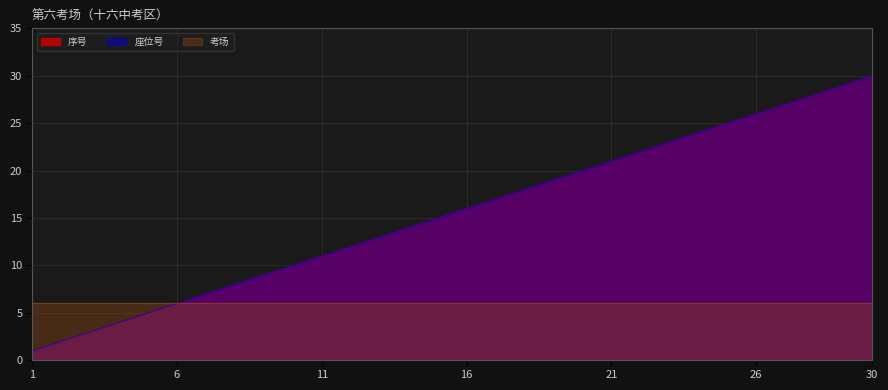

What is the average value of the 座位号 series?

16